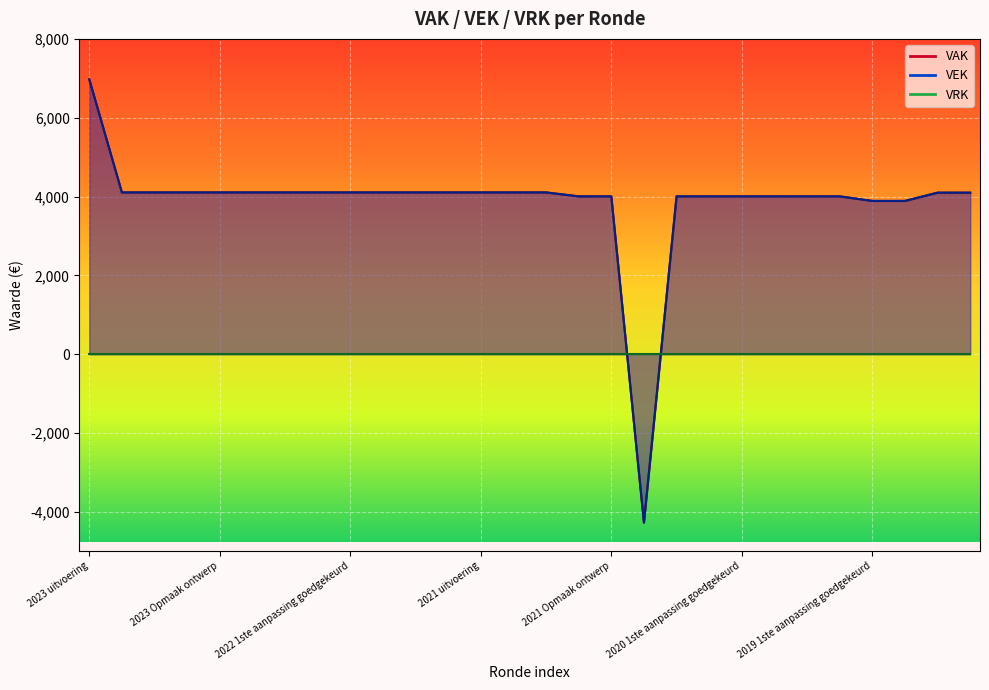

How many positive values does the VAK series have?

27